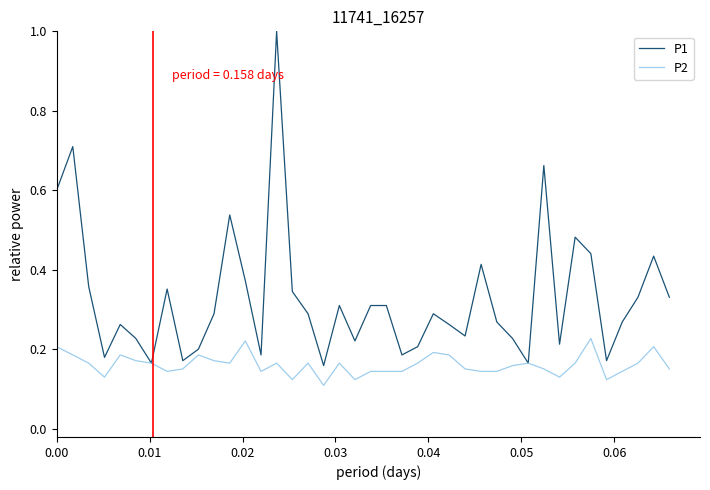

Which series has the largest range (max minus min)?

P1